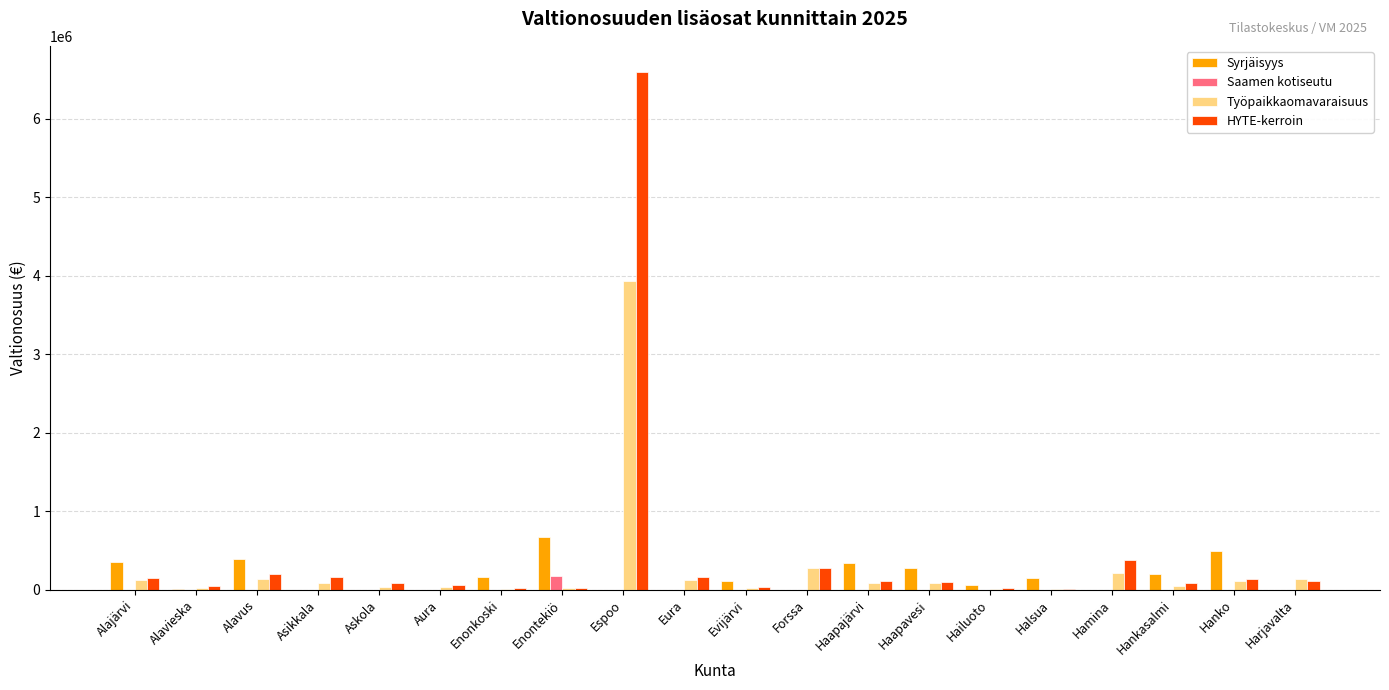

True or false: Työpaikkaomavaraisuus has a value of 216199.8 at Hamina.

True